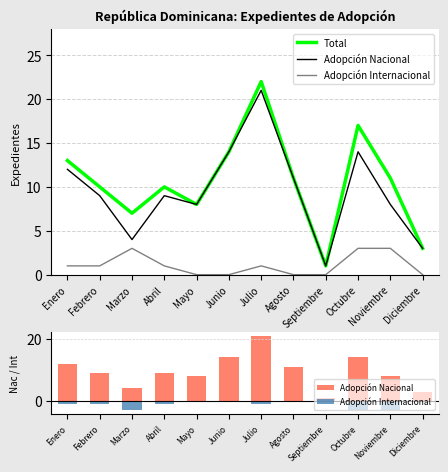

What is the sum of all Total values?

127